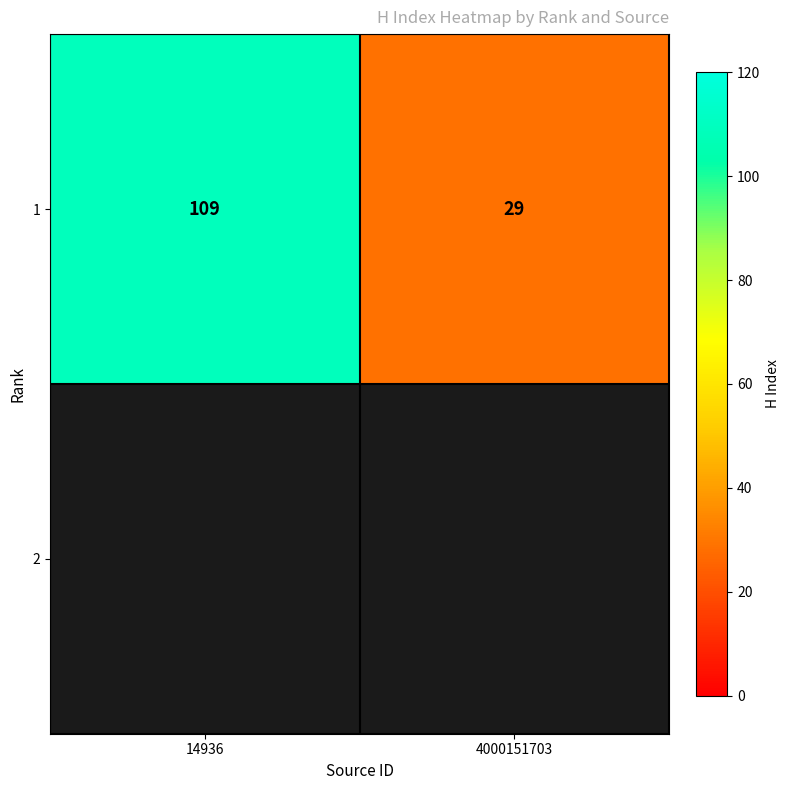

The value at 4000151703 is 29. True or false?

True